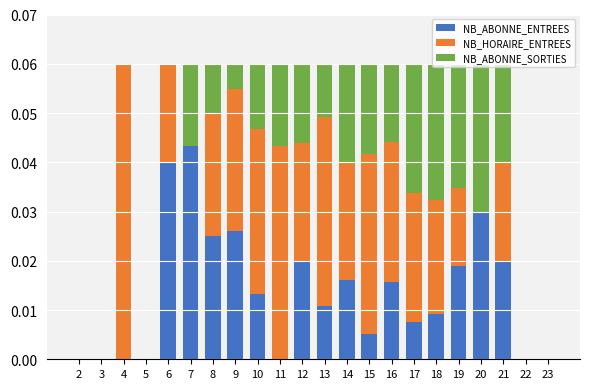

Count the number of categories in the chart.

22